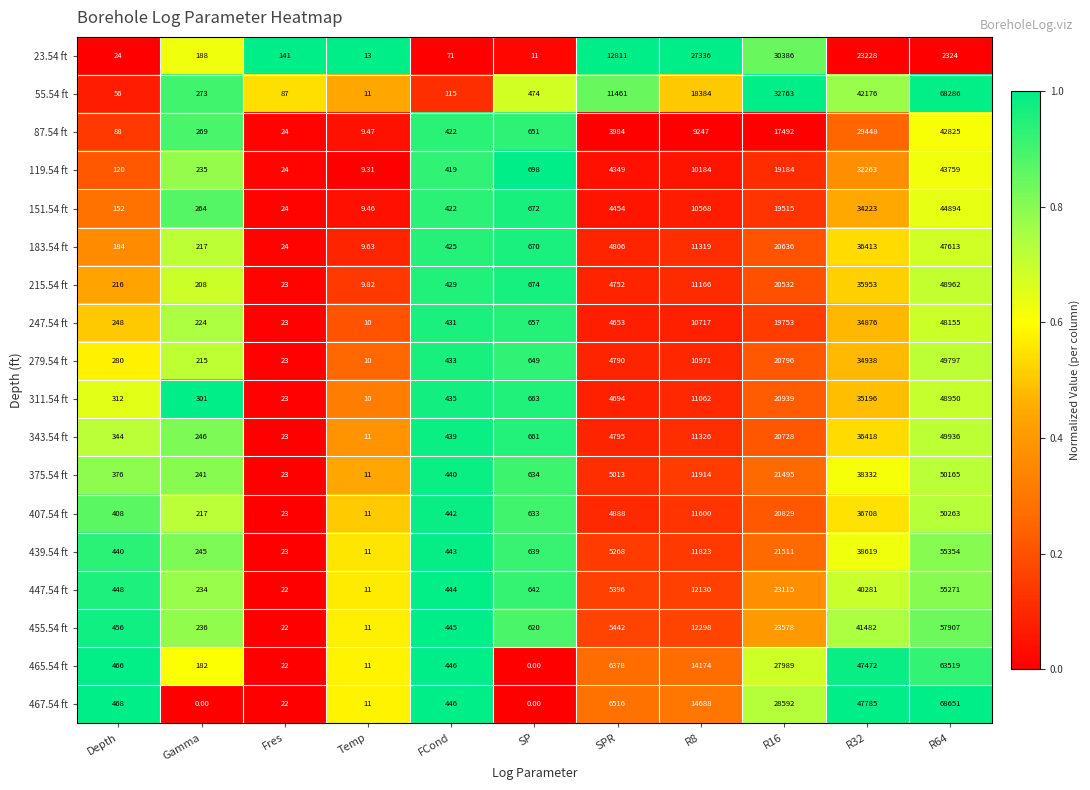

At how many categories does at least one series exceed 0?

11